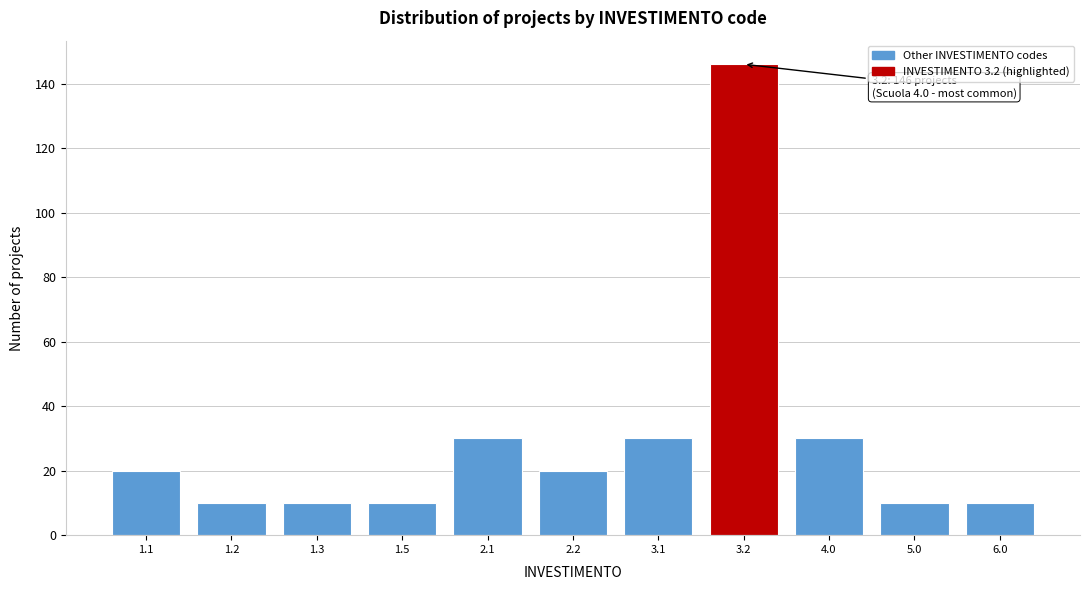

Reading left to right, transcribe all the data shown in this chart.

1.1=20	1.2=10	1.3=10	1.5=10	2.1=30	2.2=20	3.1=30	3.2=146	4.0=30	5.0=10	6.0=10